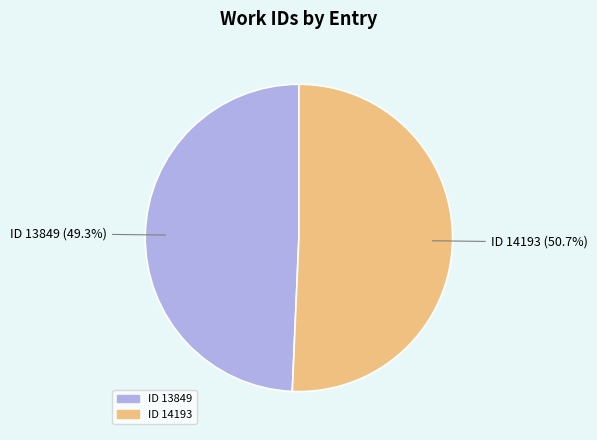

Count the number of slices in the pie.

2